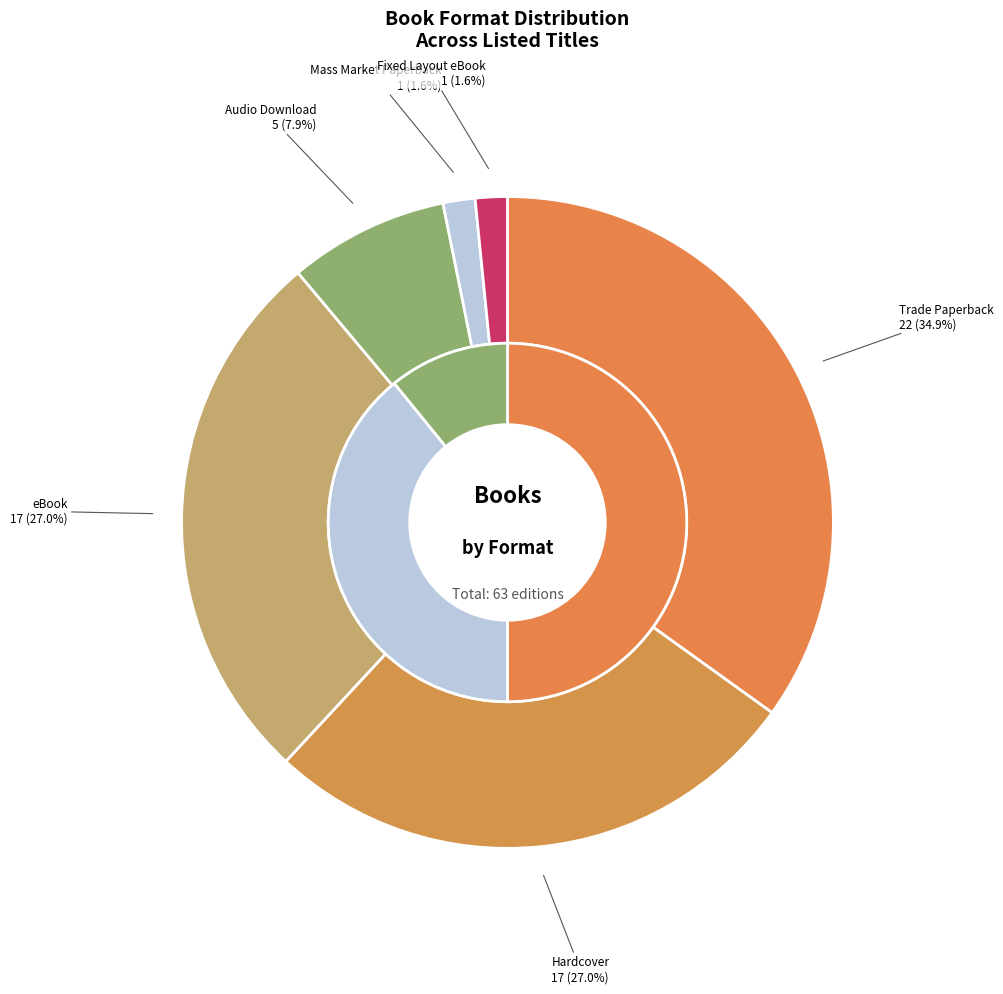

Is Trade Paperback the majority of the pie?

No